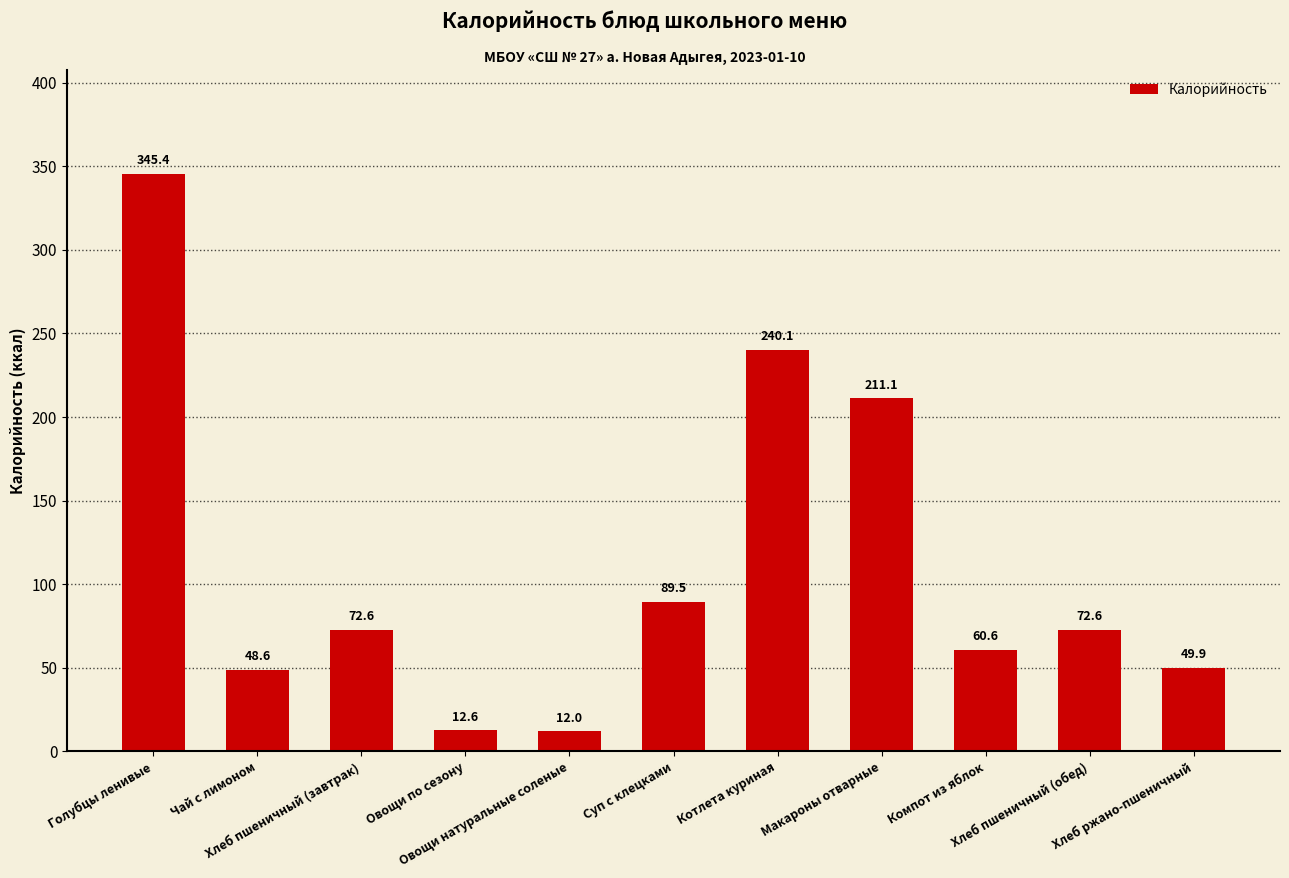

What is the greatest value displayed?

345.4